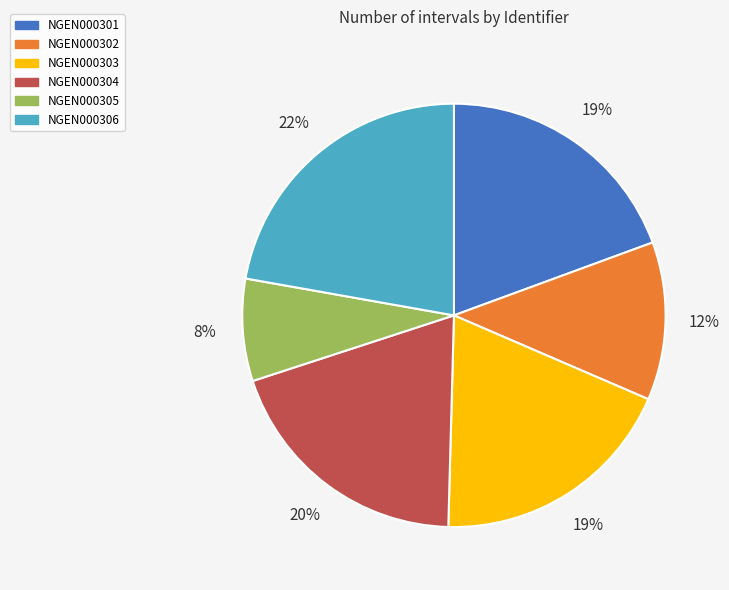

True or false: NGEN000301 accounts for 8% of the total.

False